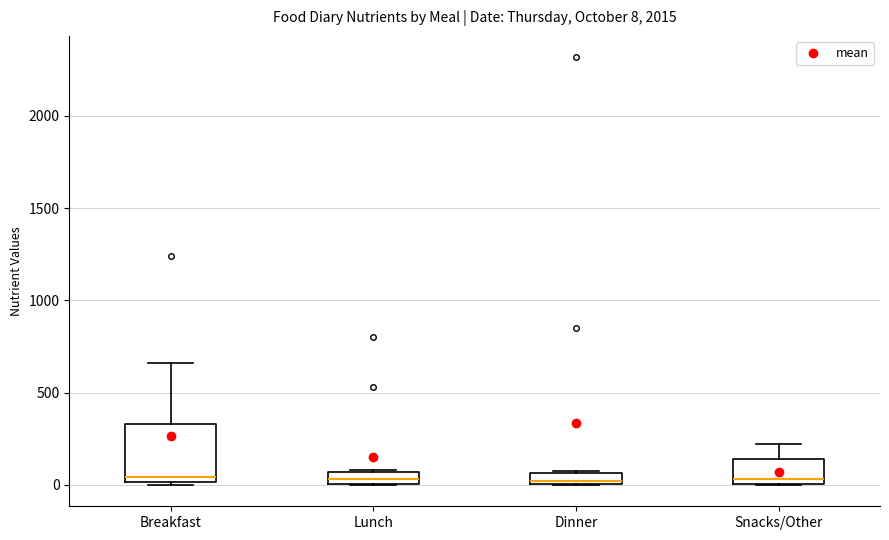

Comparing the boxes themselves (not the whiskers), which one is the tallest?

Breakfast